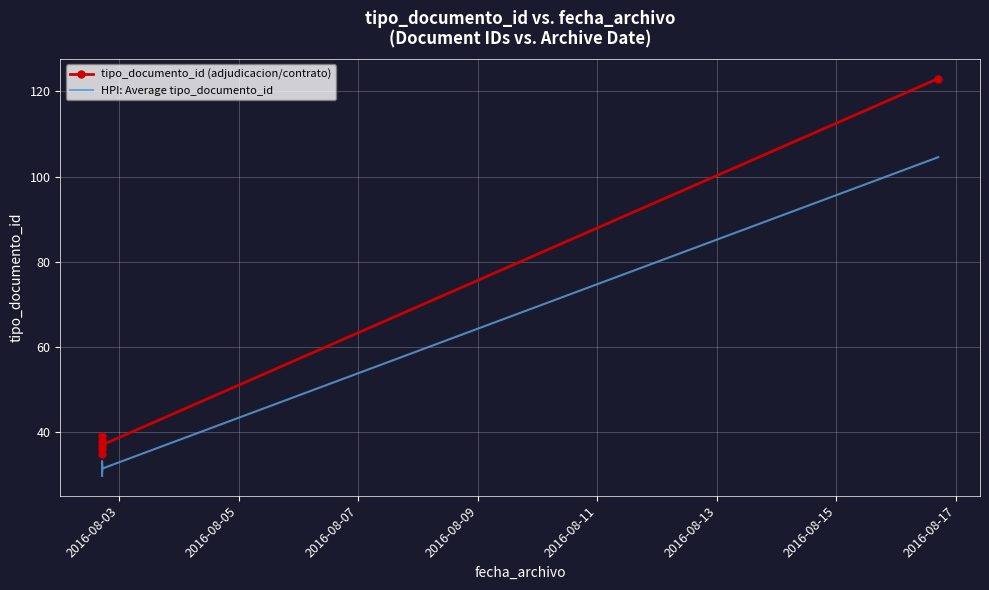

True or false: tipo_documento_id (adjudicacion/contrato) and HPI: Average tipo_documento_id intersect in this chart.

False